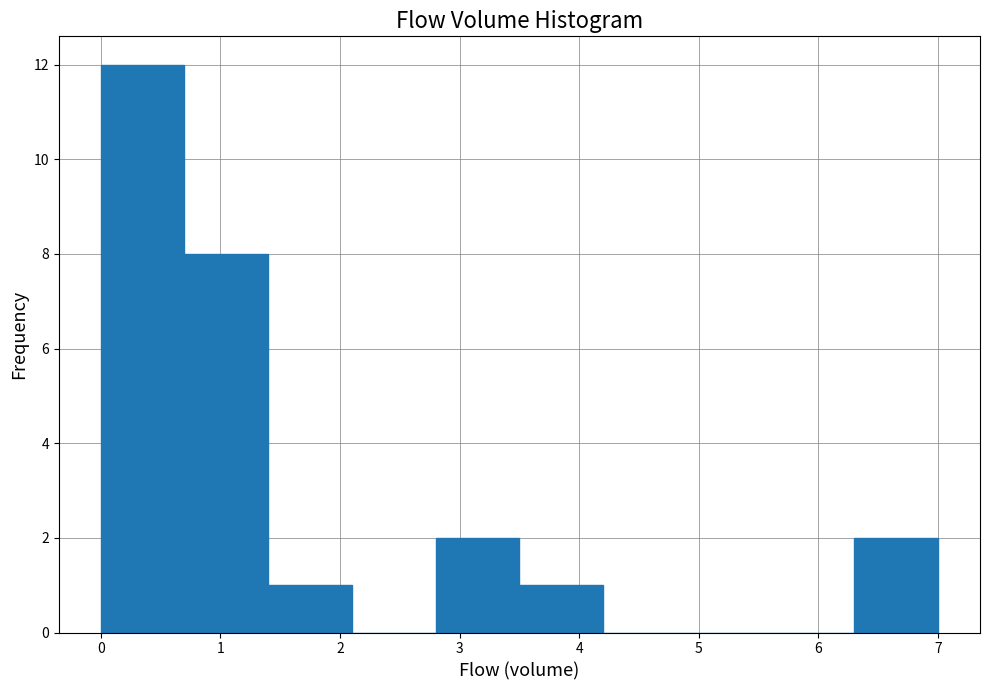

Over which range of the x-axis is the bar tallest?

0.0 to 0.7